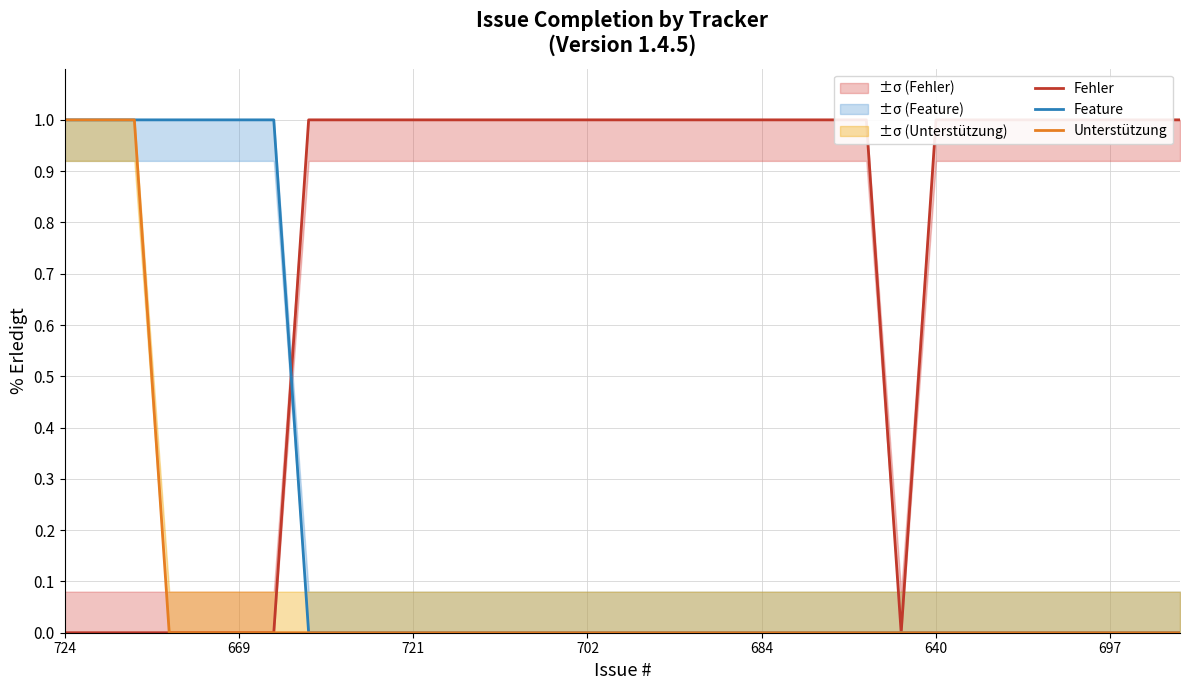

Which category has the highest value in the Feature series?

724